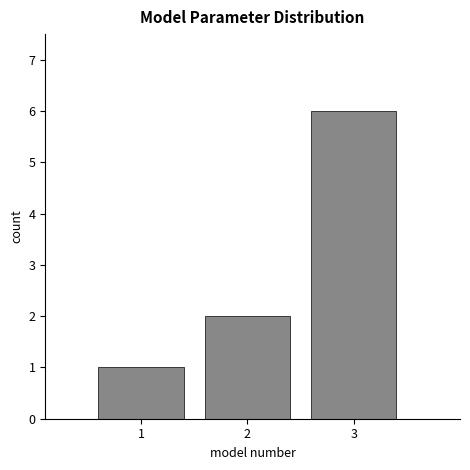

Which range on the x-axis has the tallest bar?

2.5 to 3.5